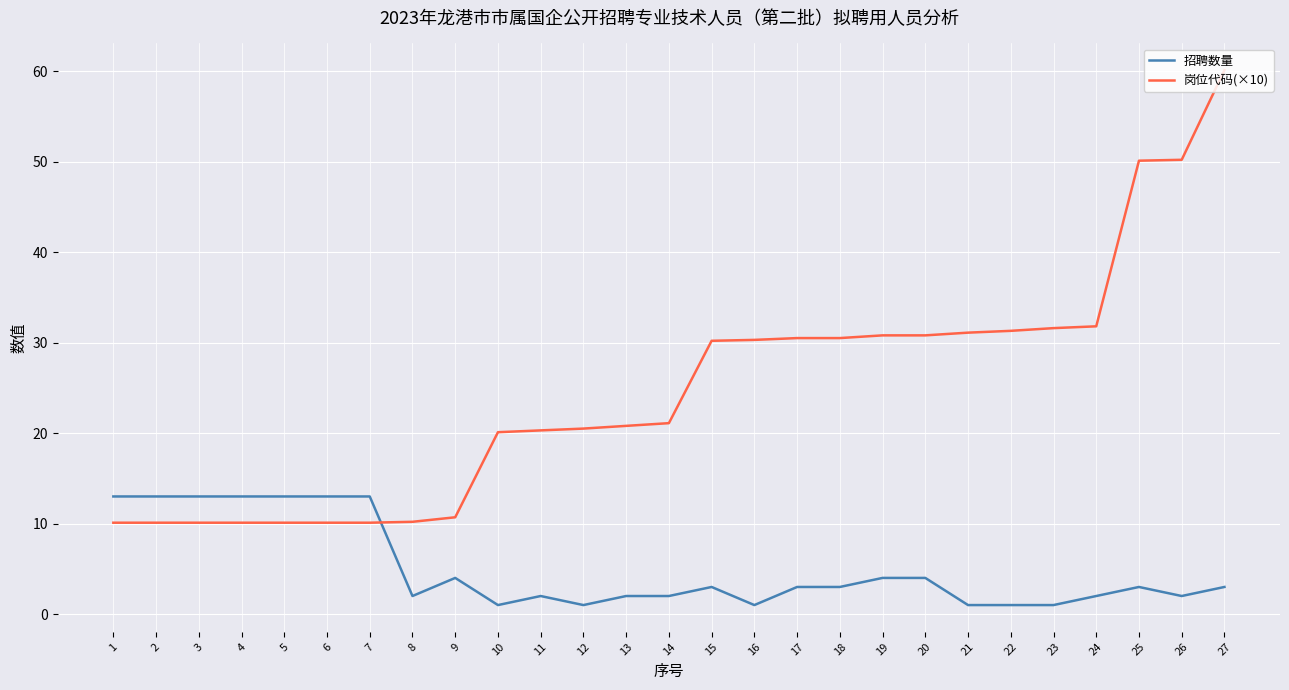

How many times do 招聘数量 and 岗位代码(×10) cross each other?

1